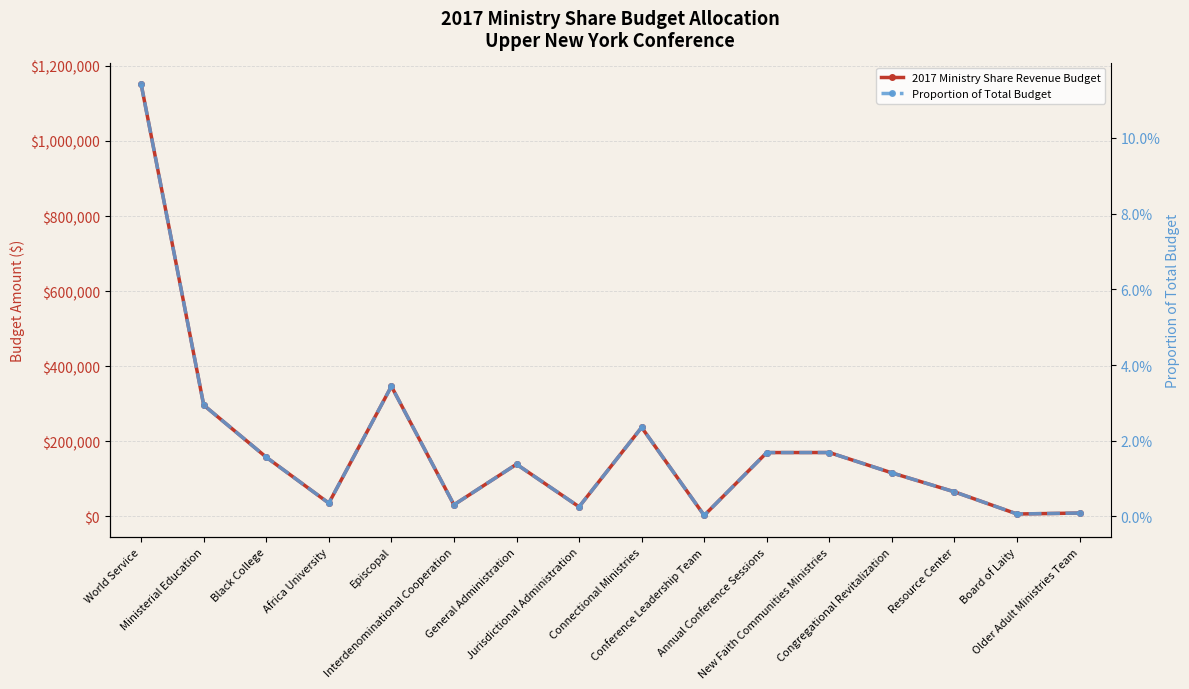

What is the difference between the maximum and second lowest values in the Proportion of Total Budget series?

0.1